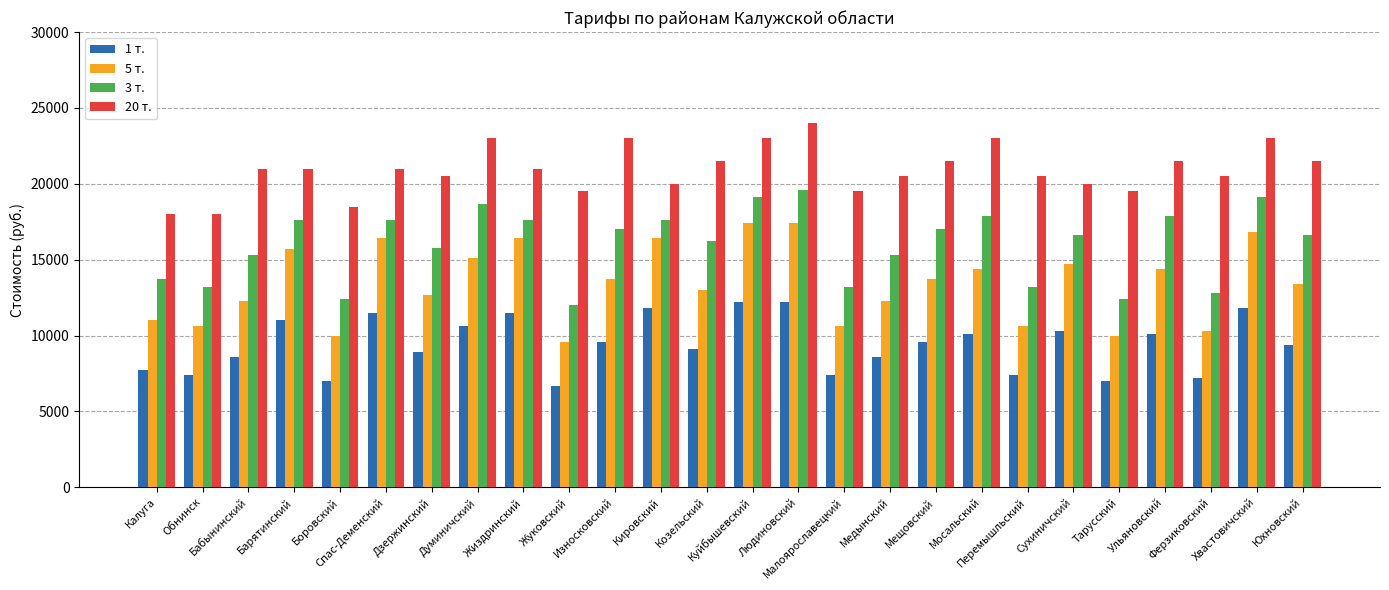

What are all the series names shown in the legend?

1 т., 5 т., 3 т., 20 т.